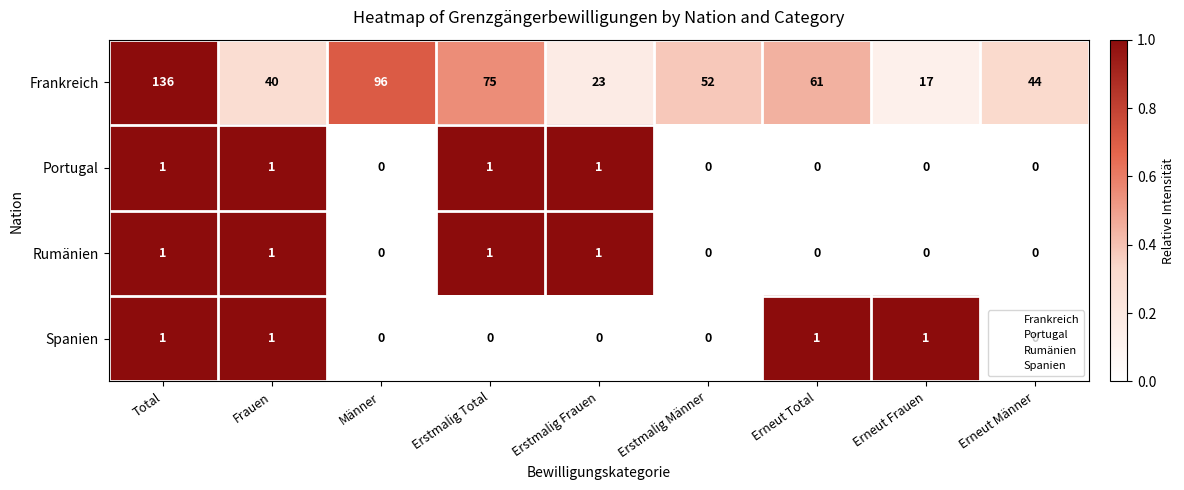

How many distinct data groups are displayed?

4